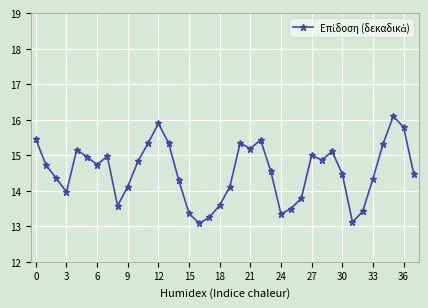

What is the maximum value shown in the chart?

16.1